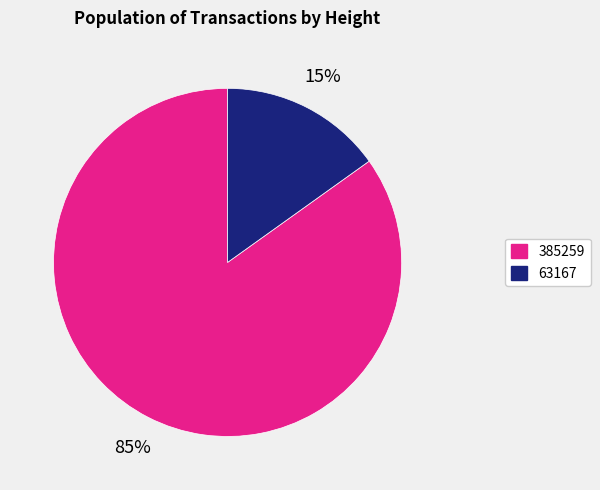

Which has a higher value, 63167 or 385259?

385259